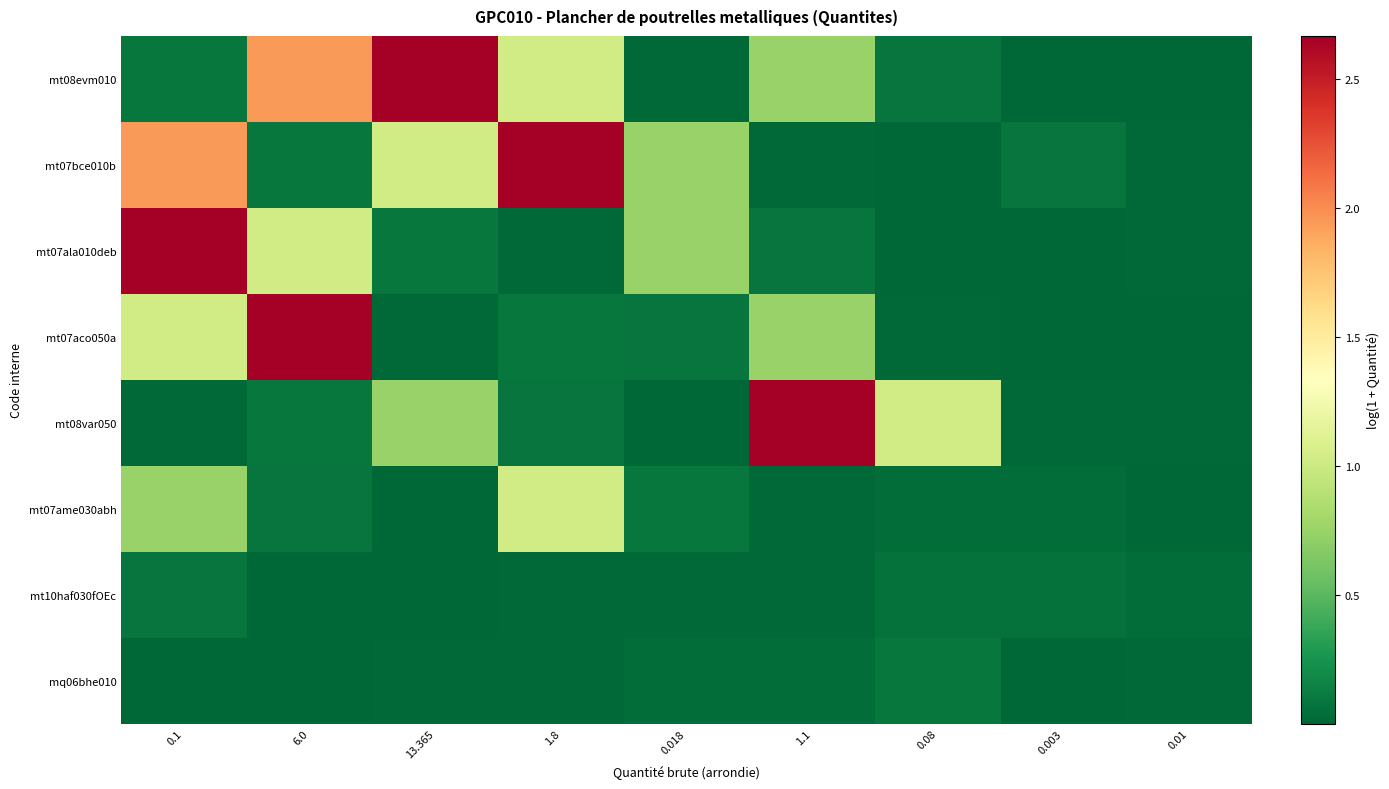

Between 0.1 and 0.08, which series saw the biggest shift?

mt07ala010deb